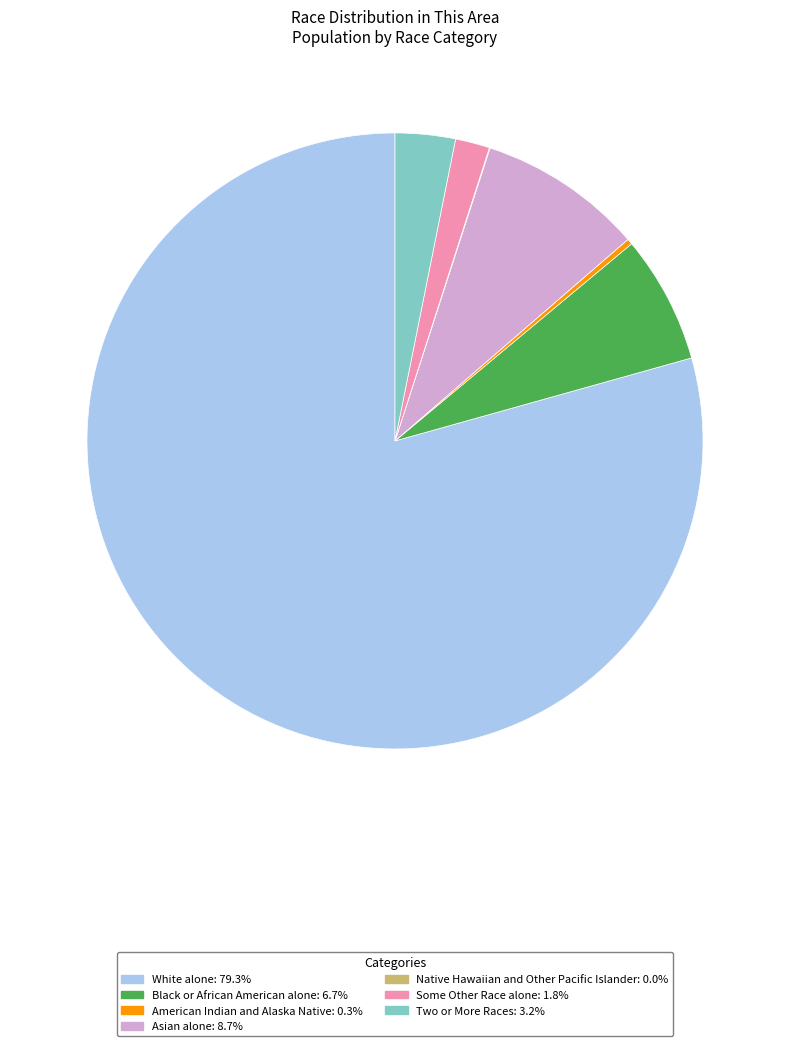

Combined, do White alone and American Indian and Alaska Native account for over 50%?

Yes